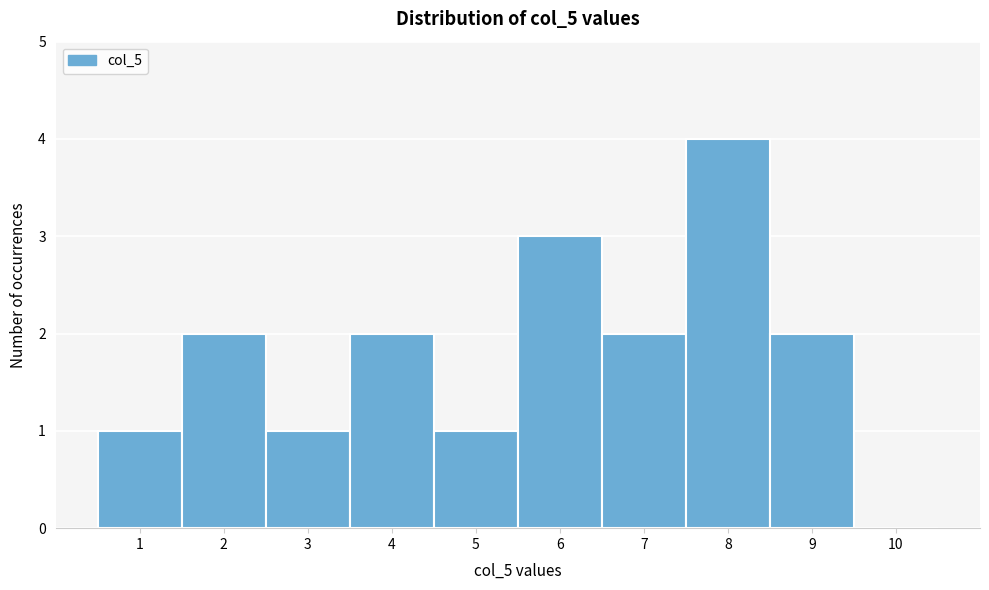

Over which range of the x-axis is the bar tallest?

7.5 to 8.5